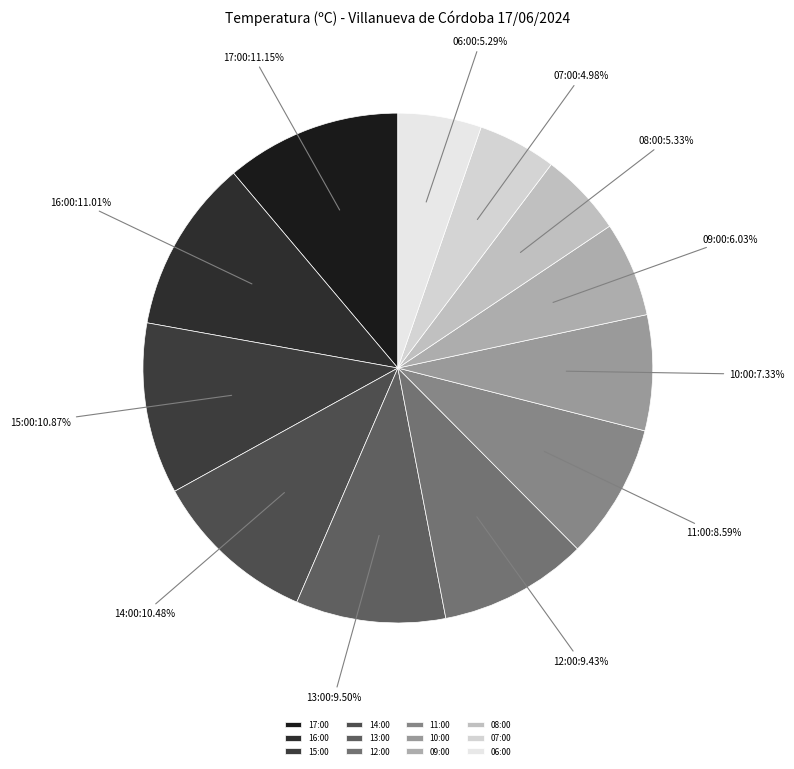

What percentage is the 11:00 slice, to the nearest percent?

9%